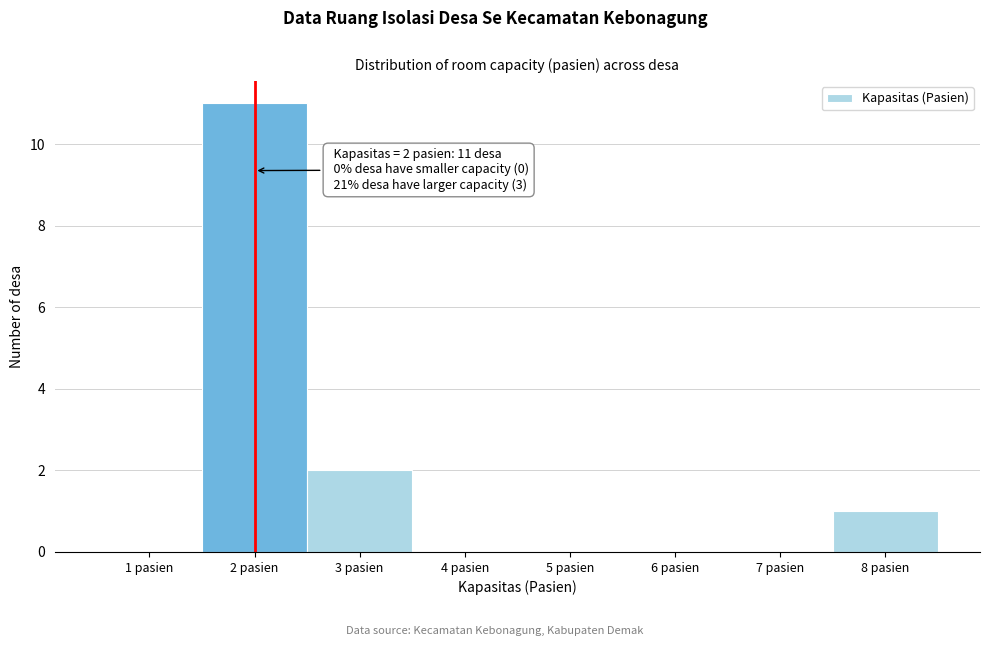

Reading right to left, extract all data points from this chart.

8 pasien=1	7 pasien=0	6 pasien=0	5 pasien=0	4 pasien=0	3 pasien=2	2 pasien=11	1 pasien=0